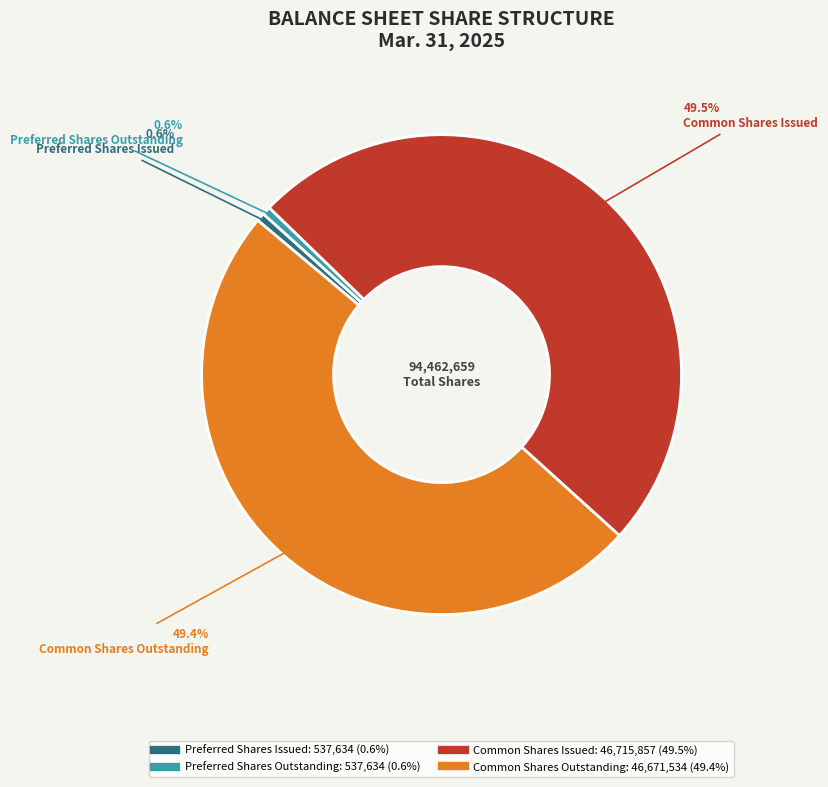

Is there any slice that represents more than half of the pie?

No